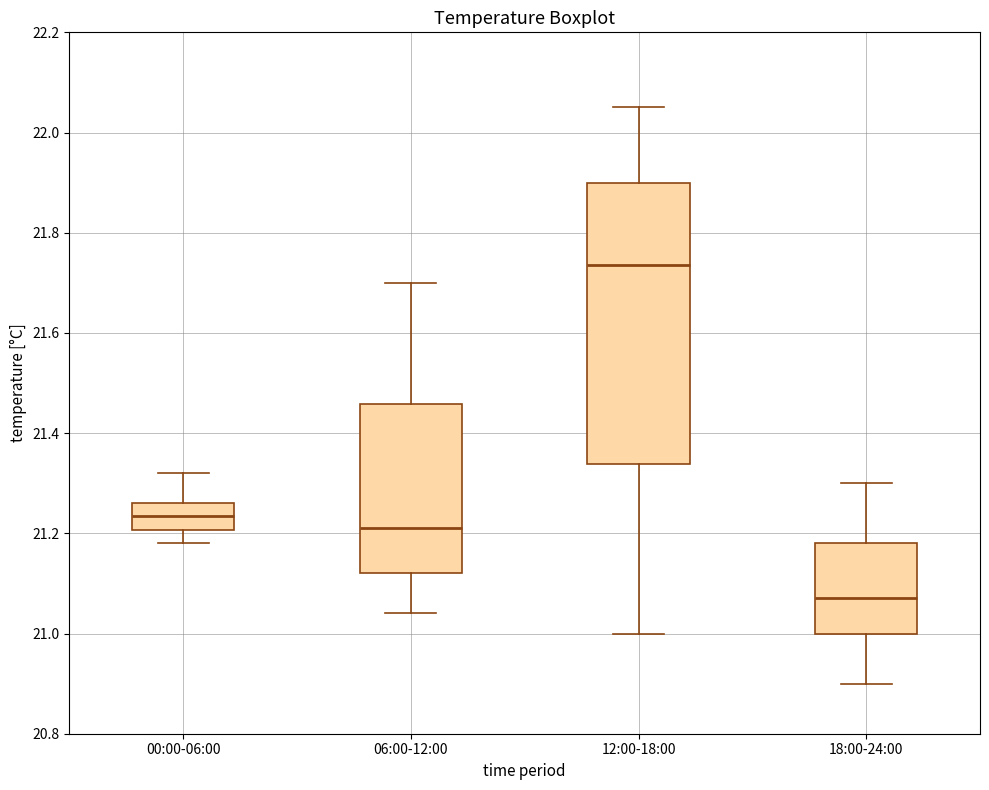

Where does the lower whisker of the box for 00:00-06:00 end on the y-axis? The values are not printed on the chart, so give them approximately, as read against the axis.

21.18